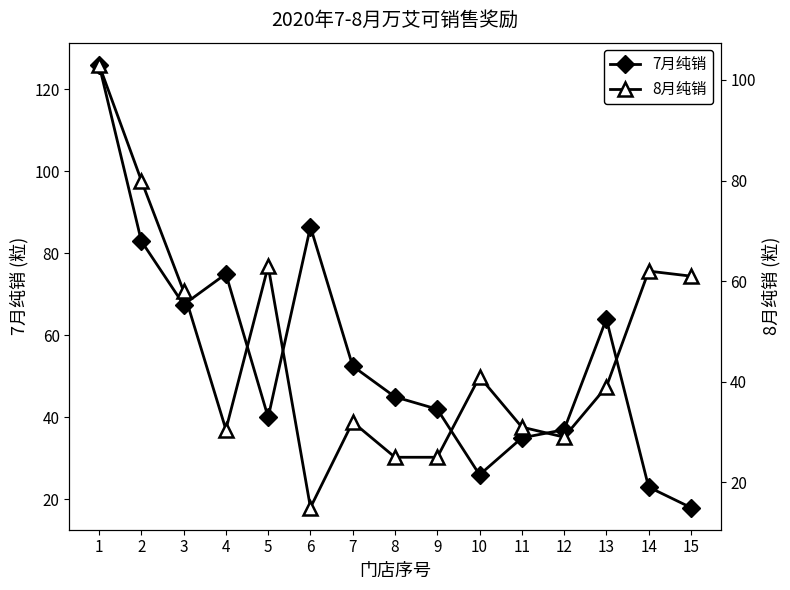

Where is 8月纯销 nearest to the value 59?

3